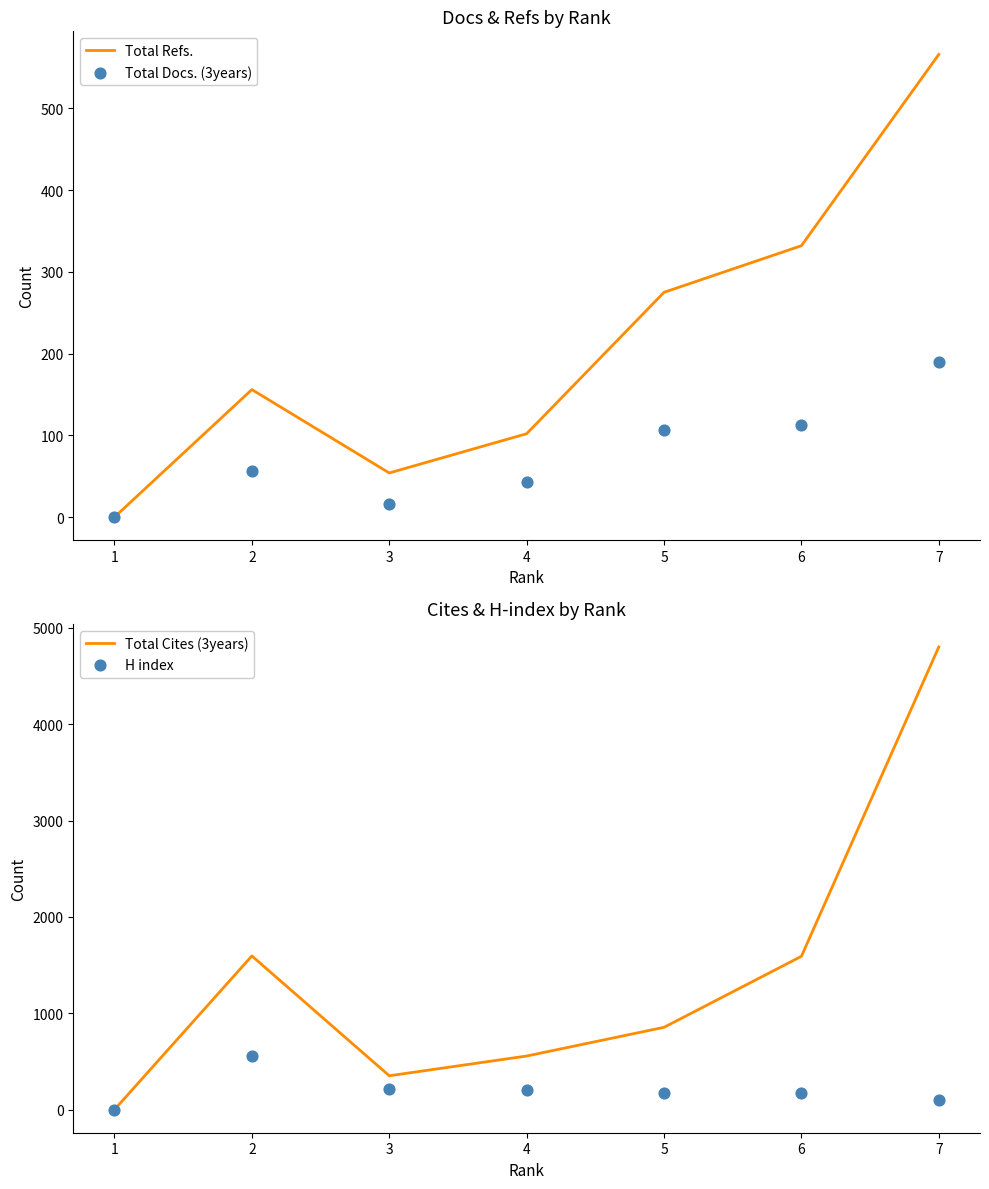

Which series reaches the maximum Y coordinate?

Total Cites (3years)